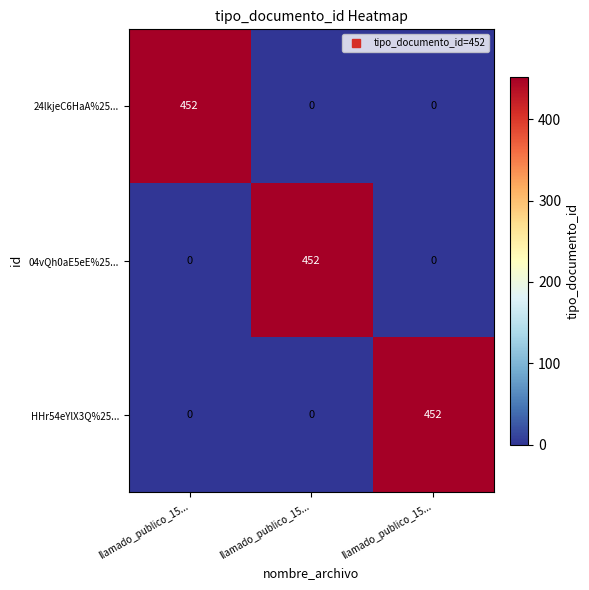

List the series in order of their peak value, highest first.

24lkjeC6HaA%25..., 04vQh0aE5eE%25..., HHr54eYlX3Q%25...